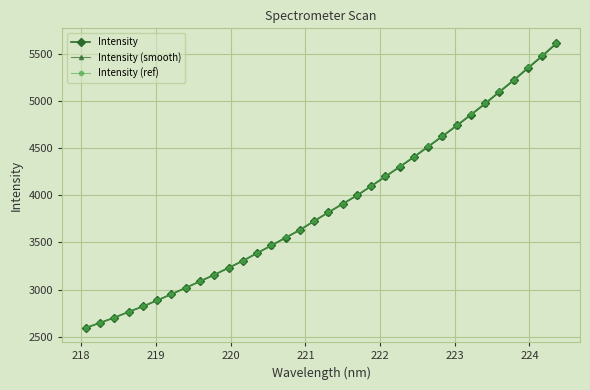

Which series has the largest range (max minus min)?

Intensity (ref)